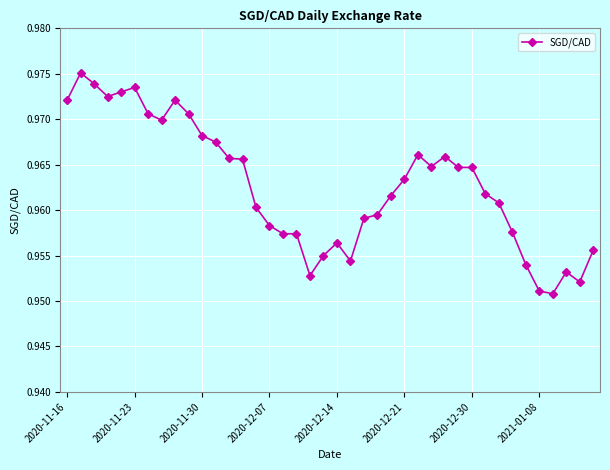

Count the number of data series in this chart.

1